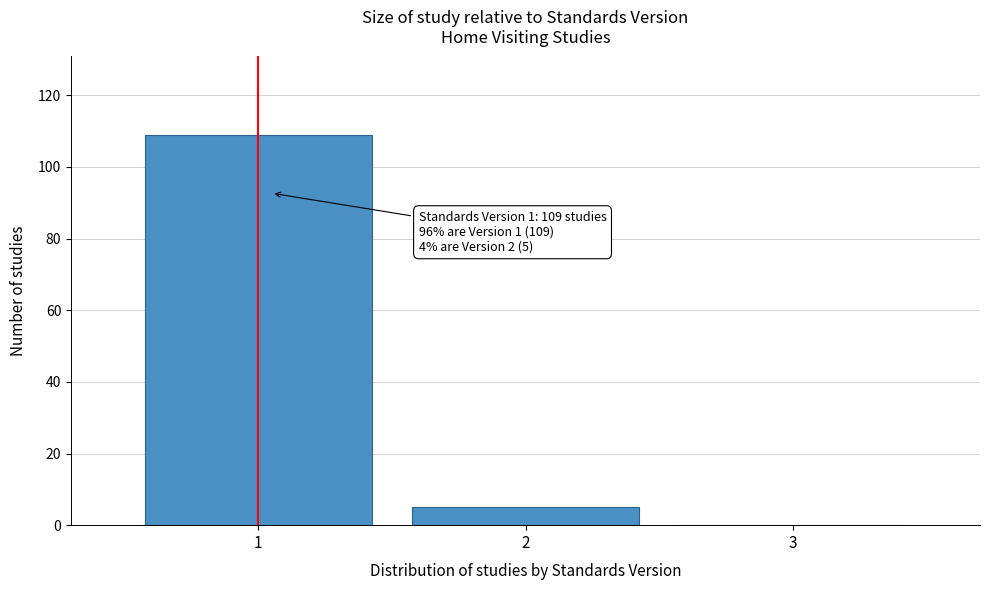

Over which range of the x-axis is the bar tallest?

0.5 to 1.5